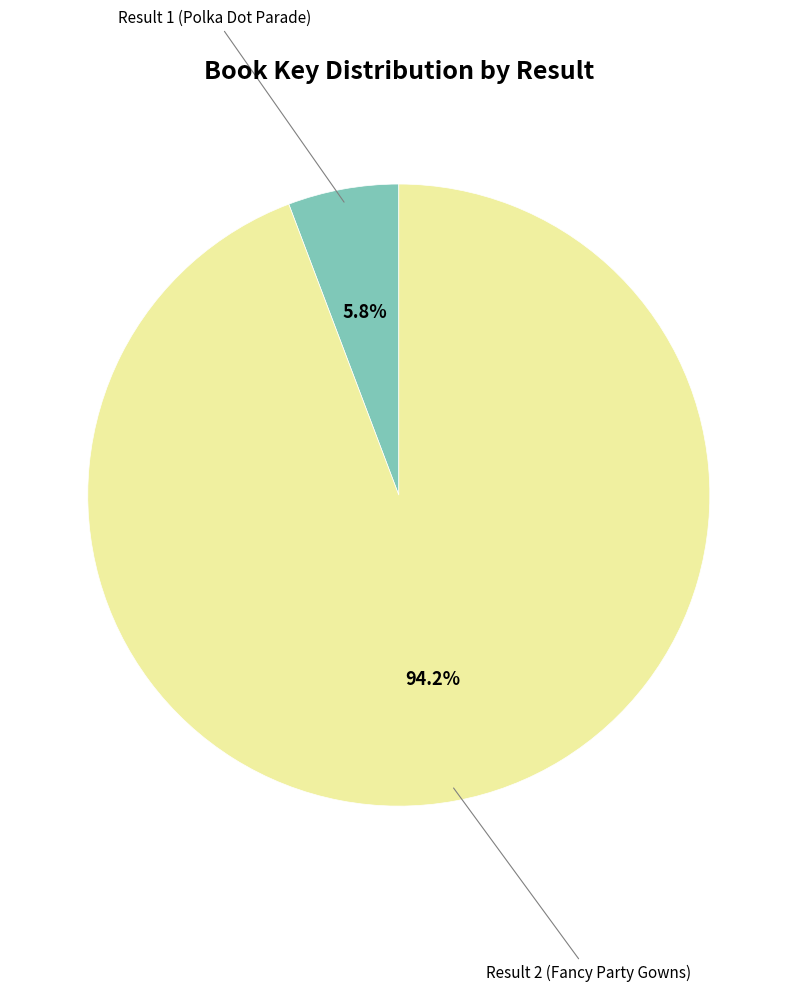

Is there a majority slice in this chart?

Yes